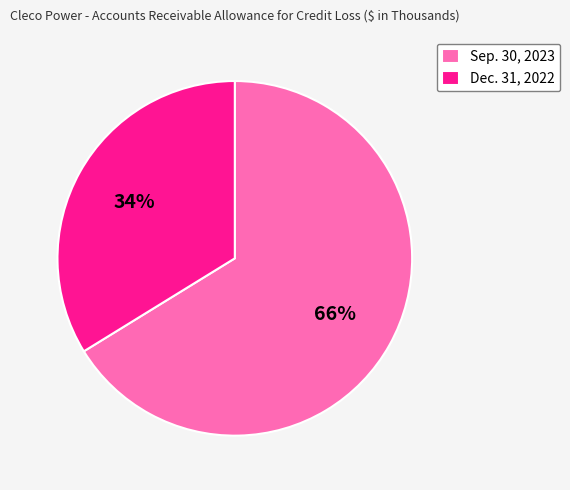

Does any single category account for the majority?

Yes